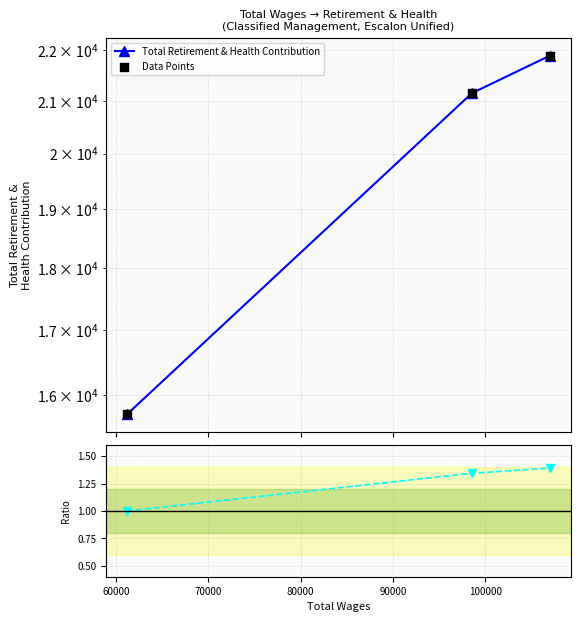

Is the value of Total Retirement & Health Contribution at 50000 greater than the value of Data Points at 60000?

No